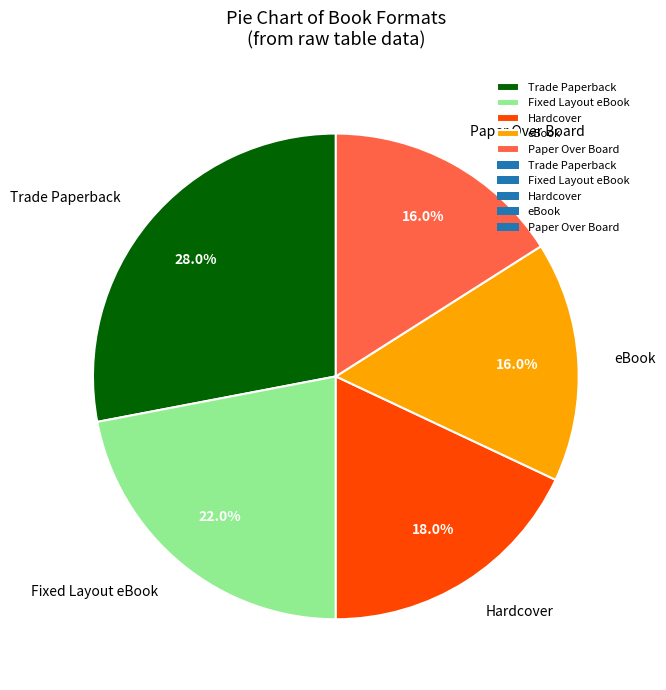

What percentage do eBook and Trade Paperback together represent?

44.0%